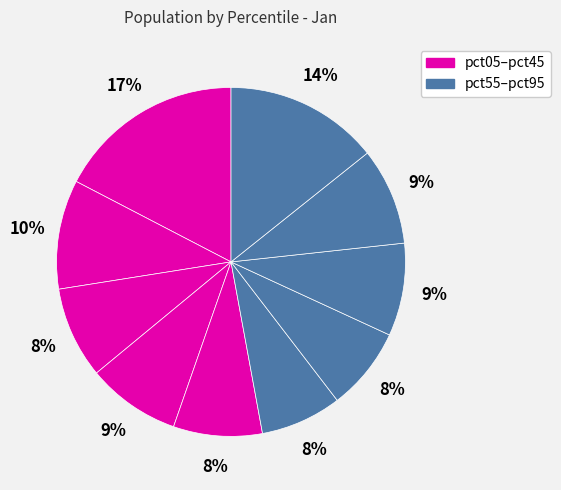

How many slices are in this pie chart?

10